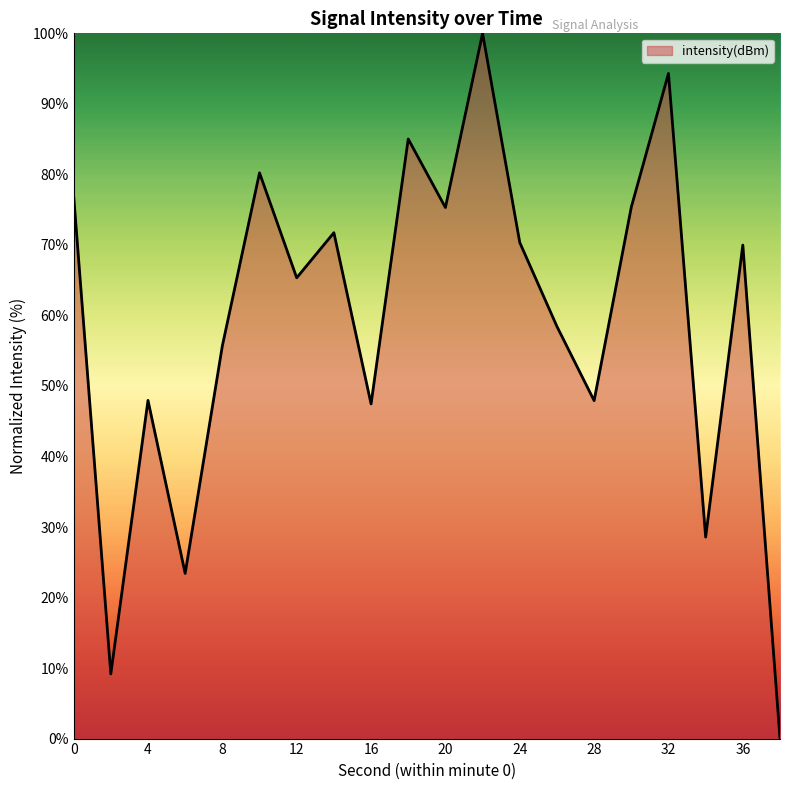

What is the difference between the maximum and minimum values?

100.0